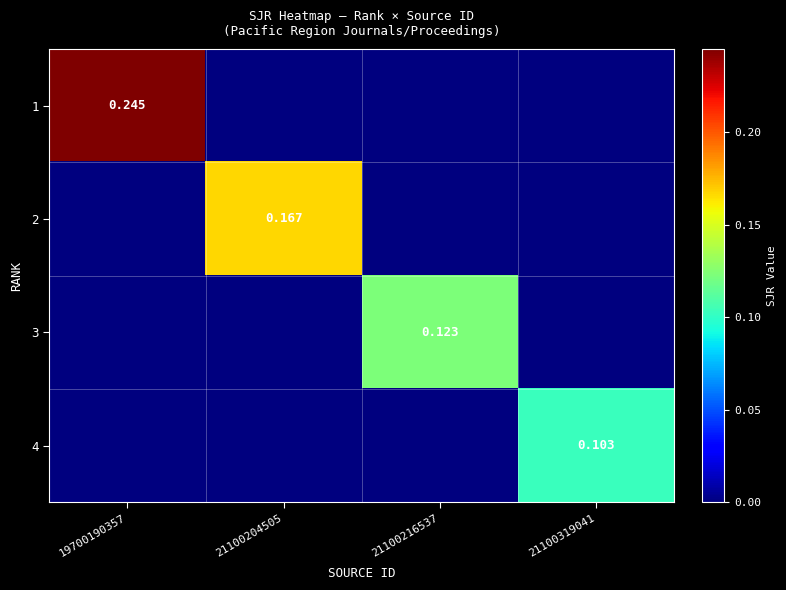

Rank the series by their maximum value, from highest to lowest.

1, 2, 3, 4